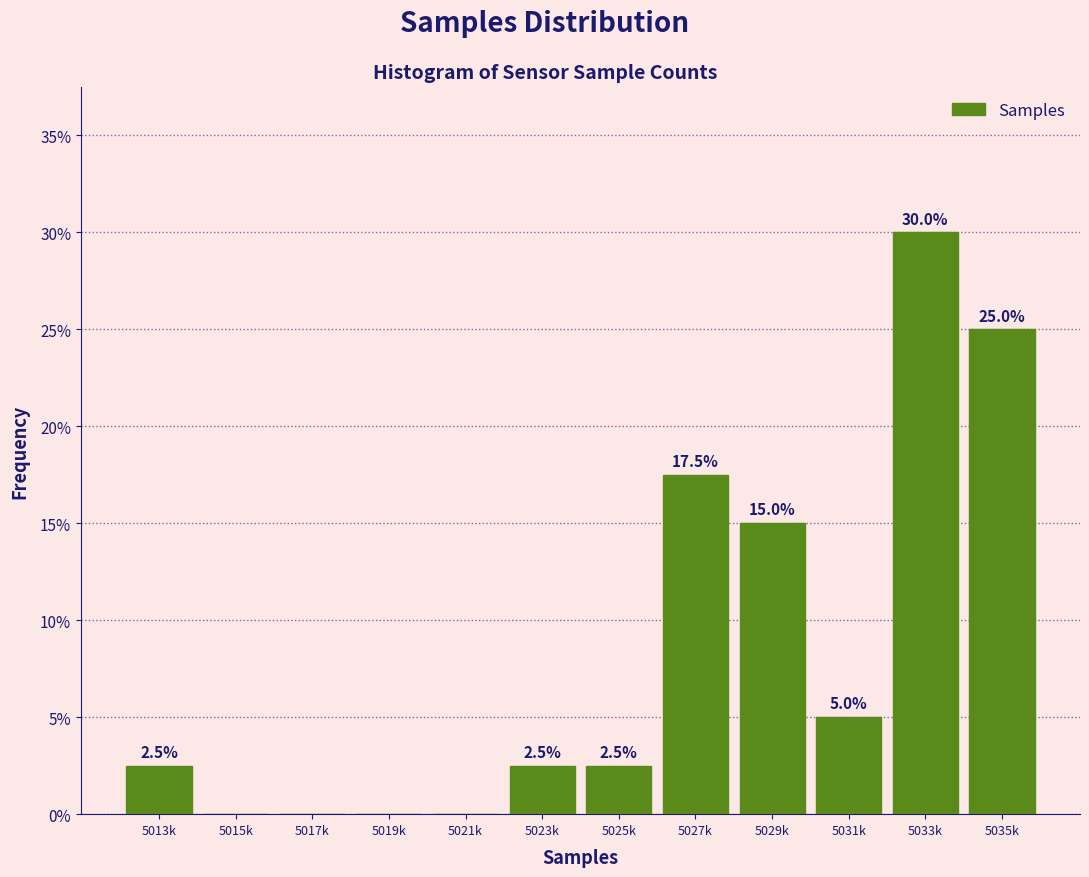

Reading left to right, transcribe all the data shown in this chart.

5013k=2.5	5015k=0.0	5017k=0.0	5019k=0.0	5021k=0.0	5023k=2.5	5025k=2.5	5027k=17.5	5029k=15.0	5031k=5.0	5033k=30.0	5035k=25.0